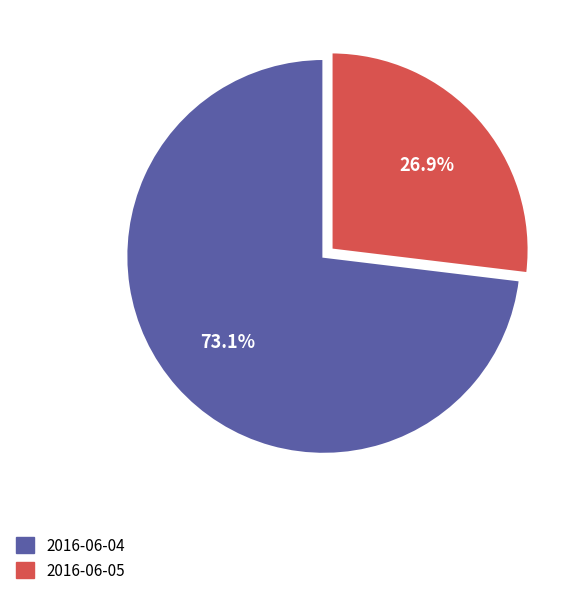

Between 2016-06-04 and 2016-06-05, which is larger?

2016-06-04